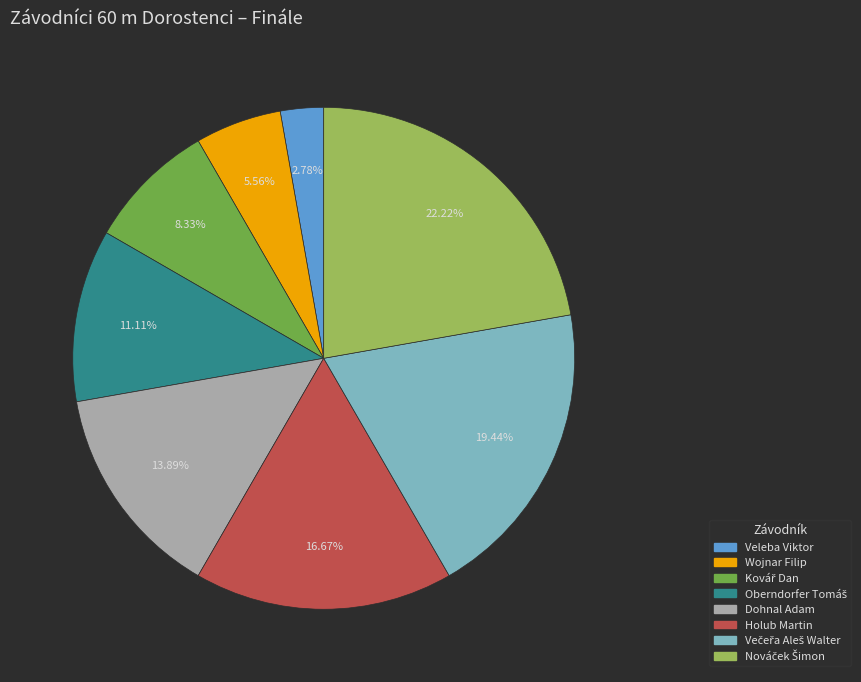

Between Holub Martin and Wojnar Filip, which is larger?

Holub Martin